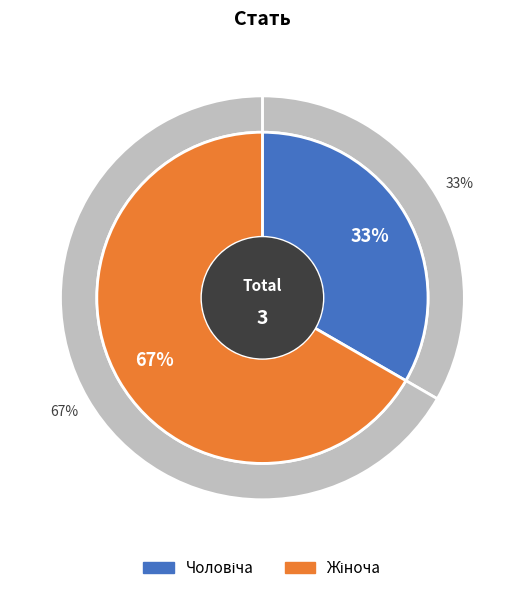

What is the largest slice in the pie chart?

Жіноча